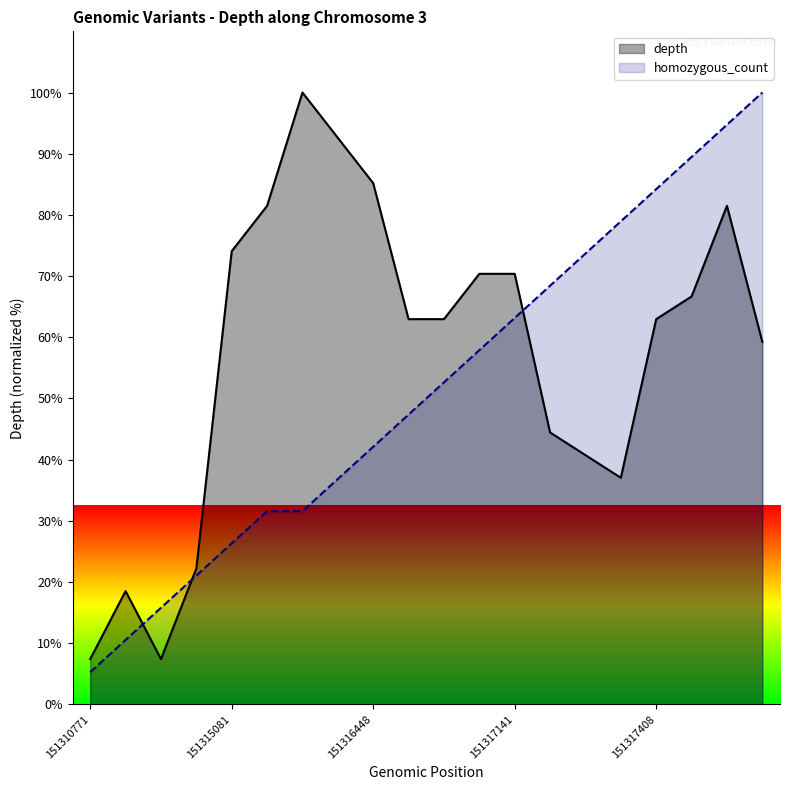

List the series in order of their peak value, lowest first.

depth, homozygous_count